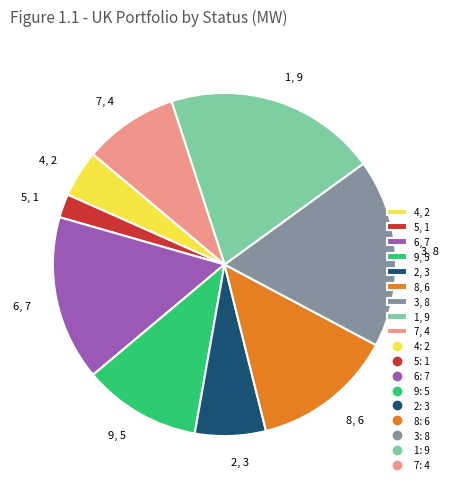

Approximately how many times larger is the value at 8, 6 compared to 7, 4?

1.5